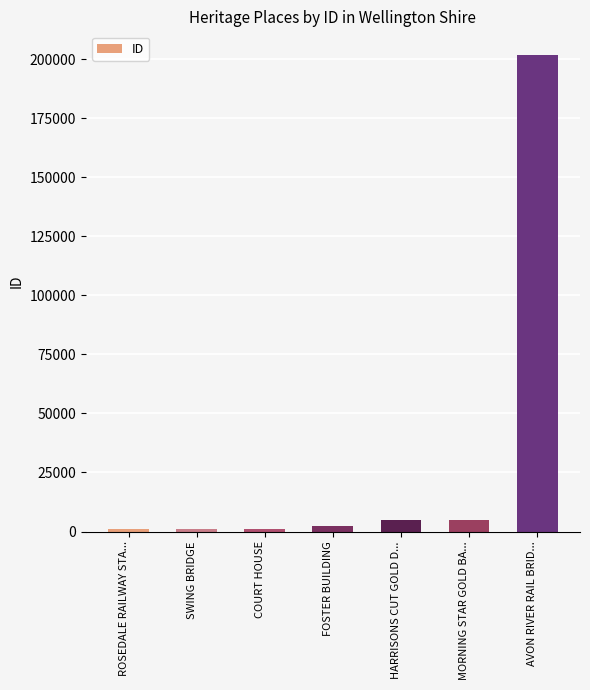

What is the label of the 6th bar from the right?

SWING BRIDGE